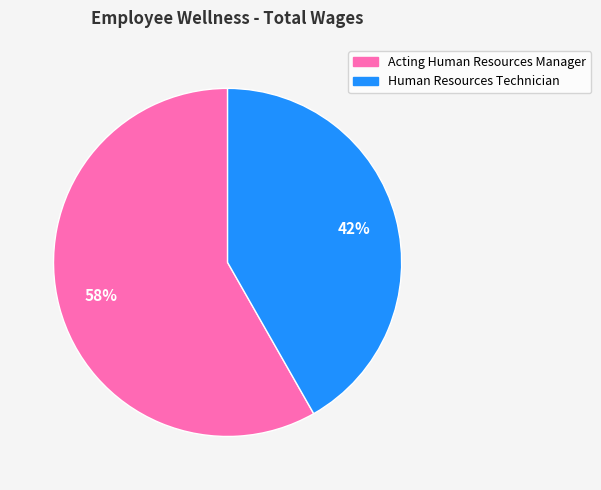

What is the ratio of the value at Acting Human Resources Manager to the value at Human Resources Technician?

1.4